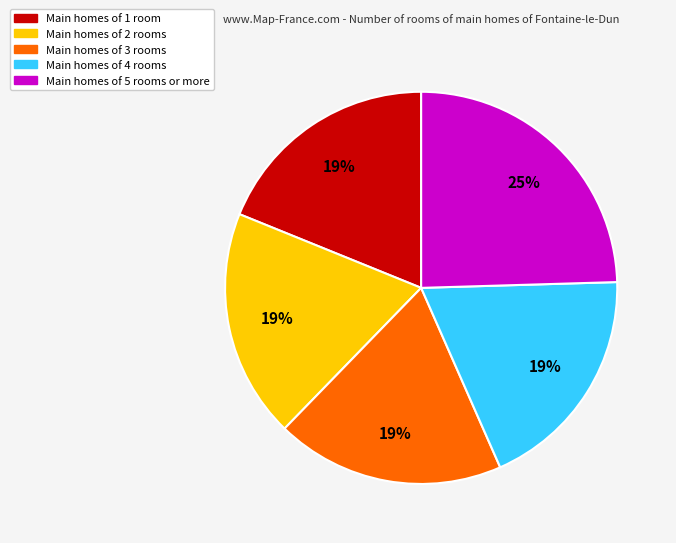

How many segments does this pie chart have?

5